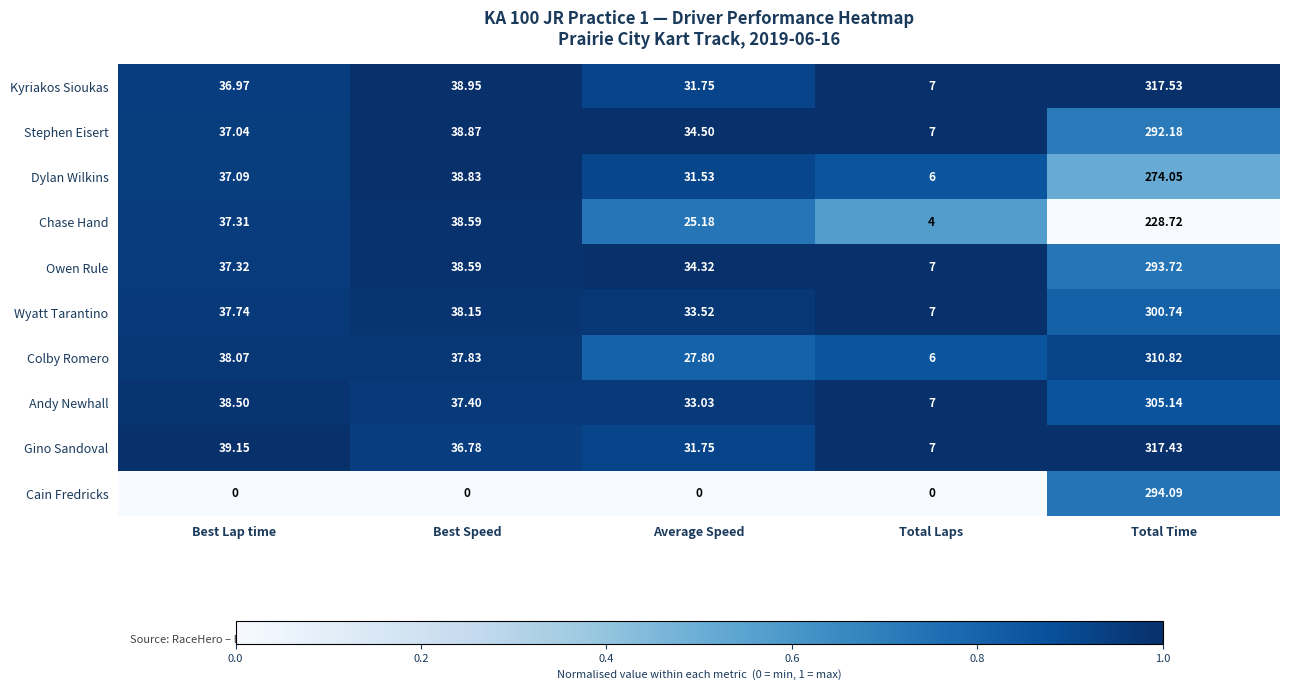

At which label does Stephen Eisert first exceed 37?

Best Lap time